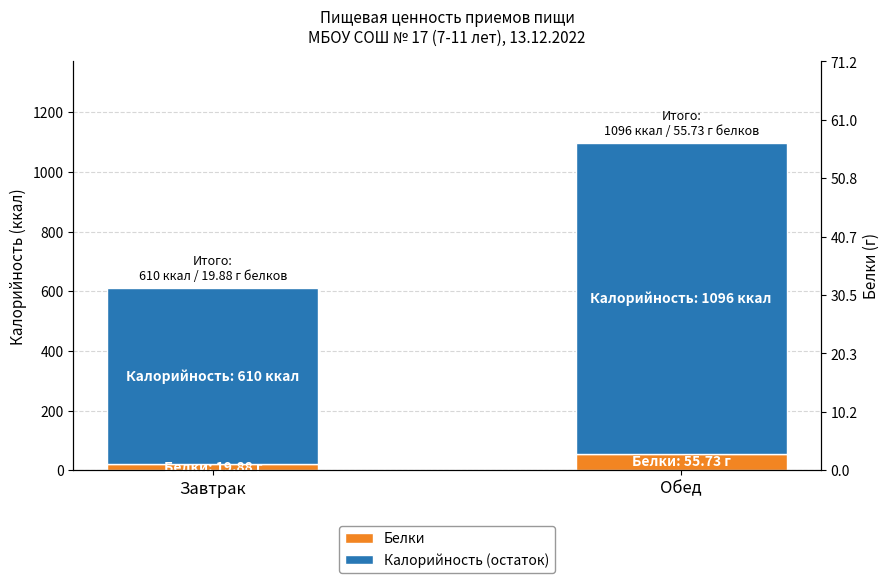

What is the sum of all Калорийность (остаток) values?

1630.4